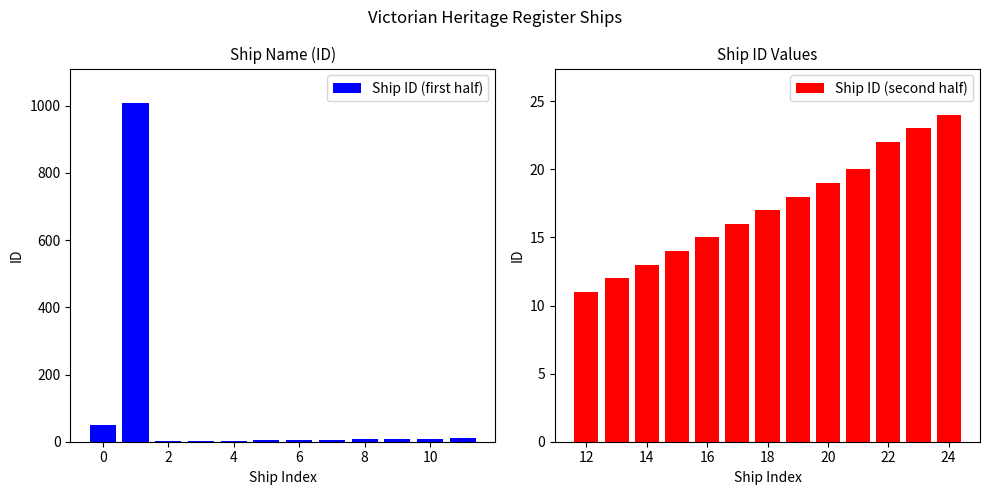

What is the highest value of the Ship ID (first half) series?

1009